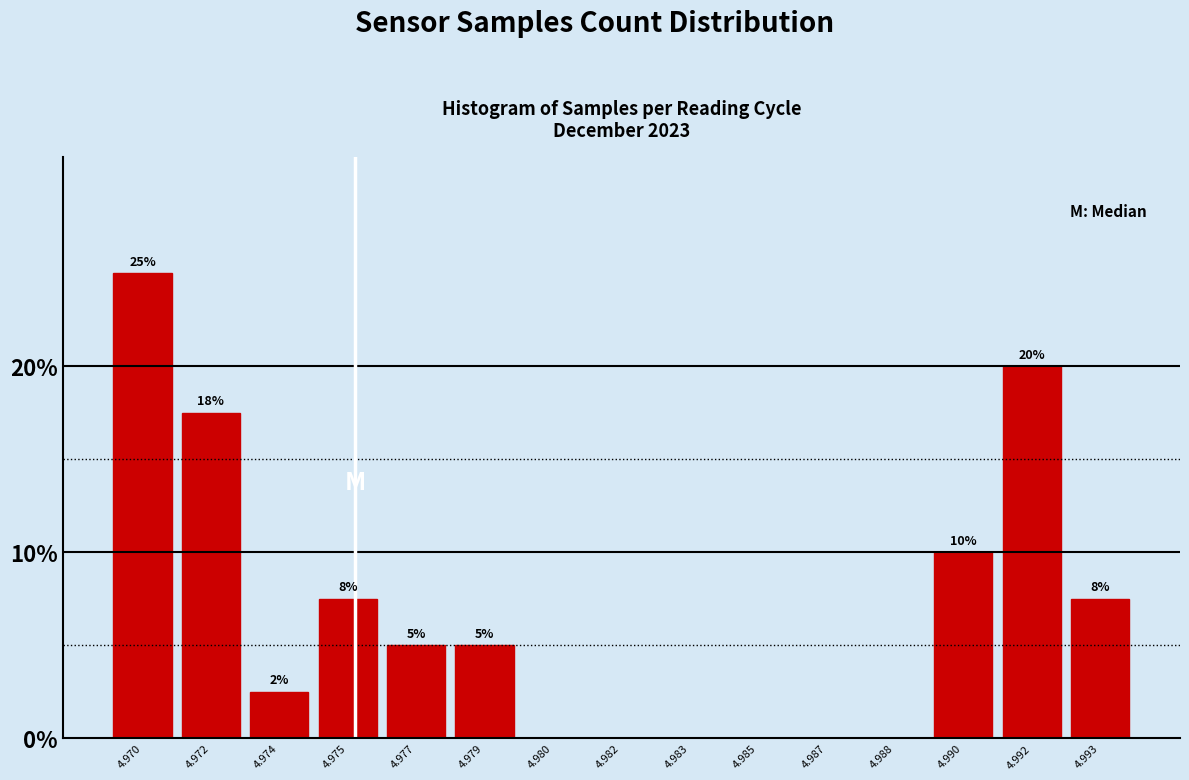

Where does the data first go above 5?

4.970